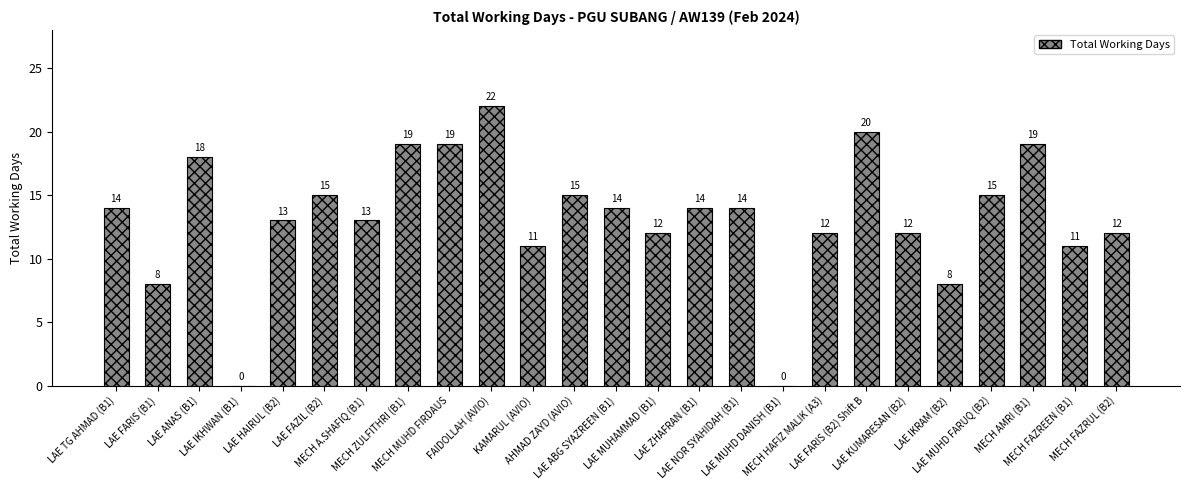

How many values are above zero?

23